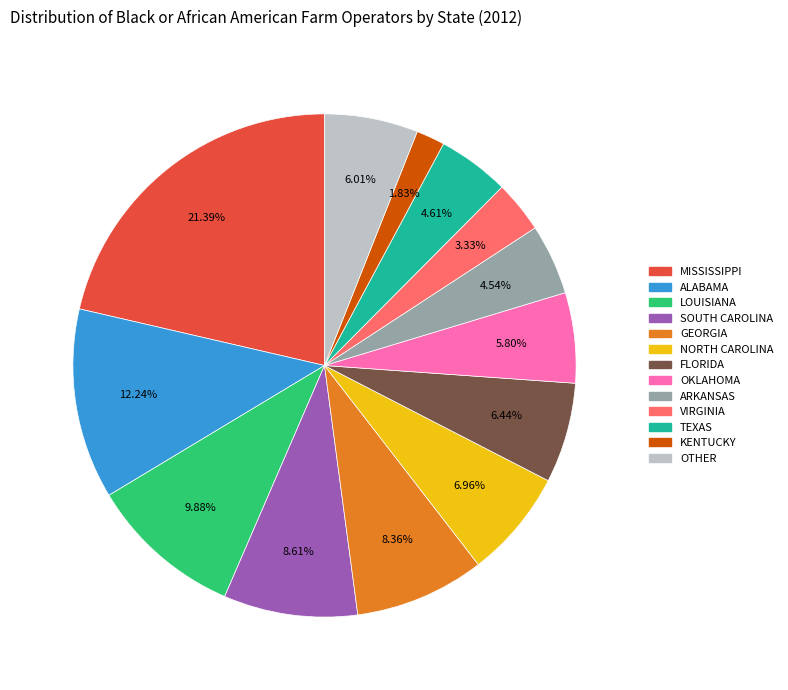

Does any single category account for the majority?

No